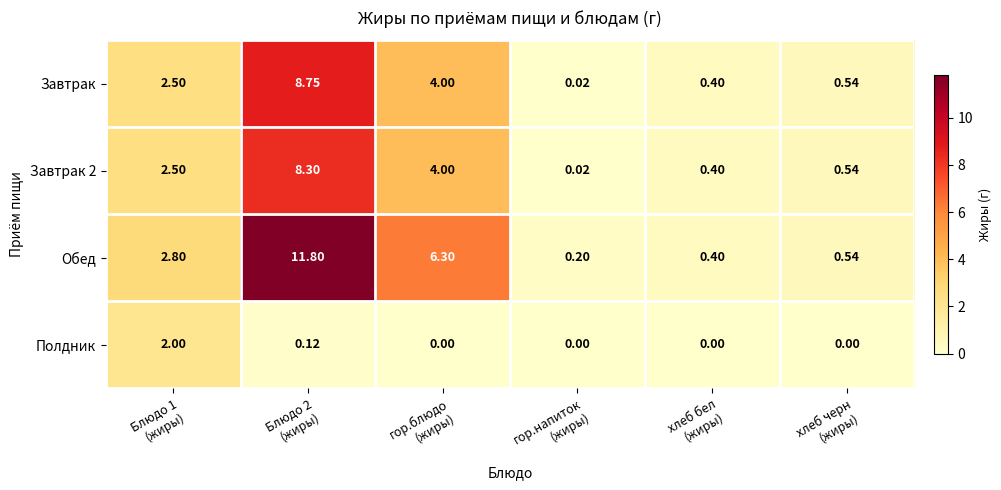

Which series has the largest range (max minus min)?

Обед